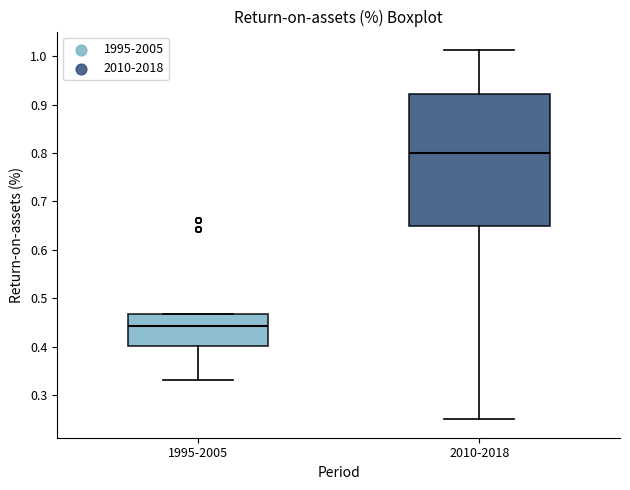

Which box is the tallest, from its lower edge to its upper edge?

2010-2018